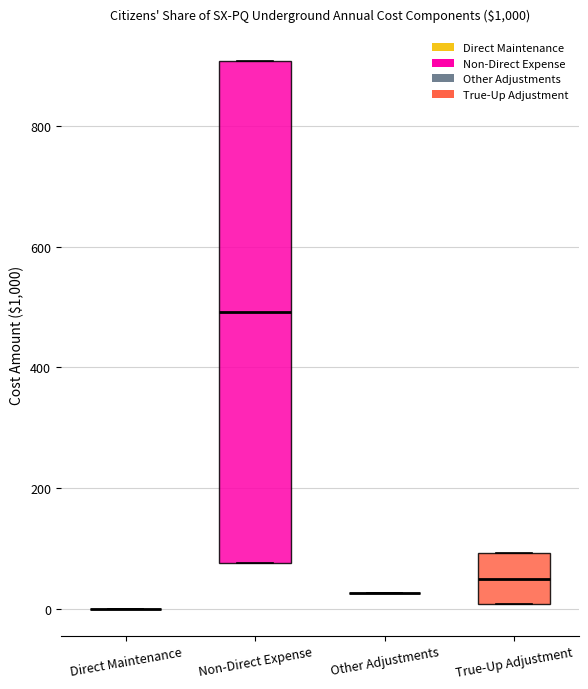

Which box is the tallest, from its lower edge to its upper edge?

Non-Direct Expense